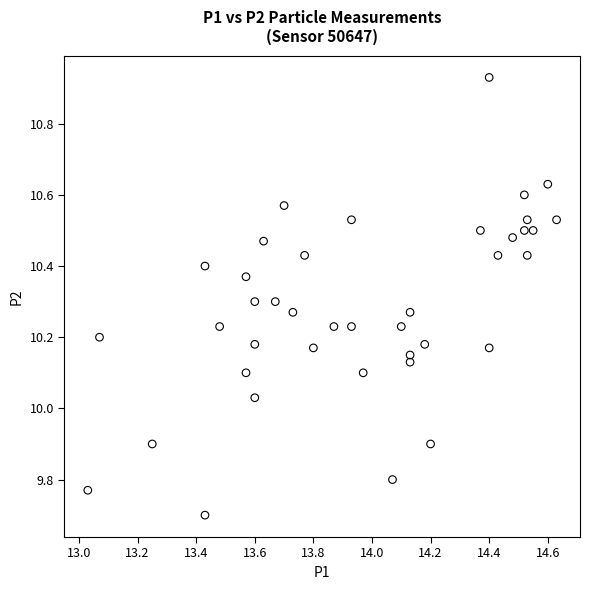

What is the range of Y values (max minus min)?

1.2